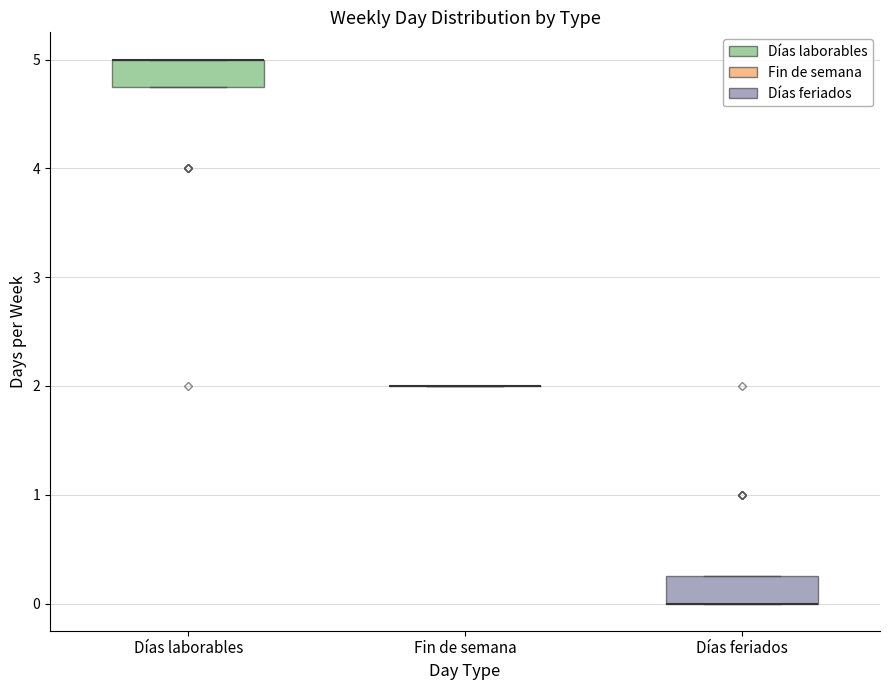

Reading left to right, transcribe this box plot: for each box, give where its median line is, the range the box spans, and where its two whiskers end, as read against the y-axis. The values are not printed on the chart, so give them approximately, as read against the axis.

Días laborables: median 5.0 (drawn on the box's upper edge), box 4.8 to 5.0, whiskers 4.8 to 5.0
Fin de semana: box collapsed to a line at 2.0, whiskers 2.0 to 2.0
Días feriados: median 0.0 (drawn on the box's lower edge), box 0.0 to 0.3, whiskers 0.0 to 0.3